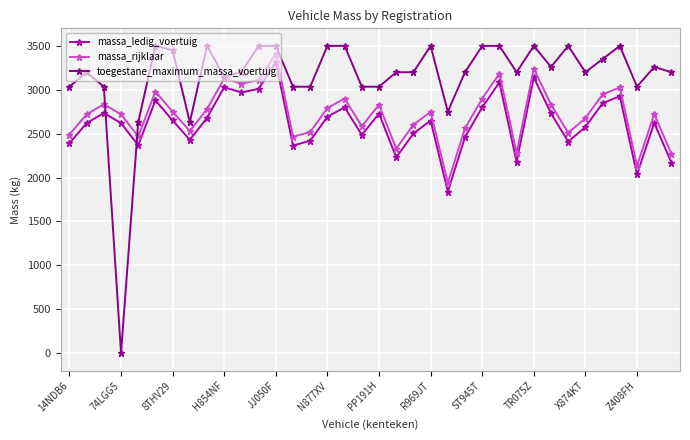

What is the maximum value for toegestane_maximum_massa_voertuig?

3500